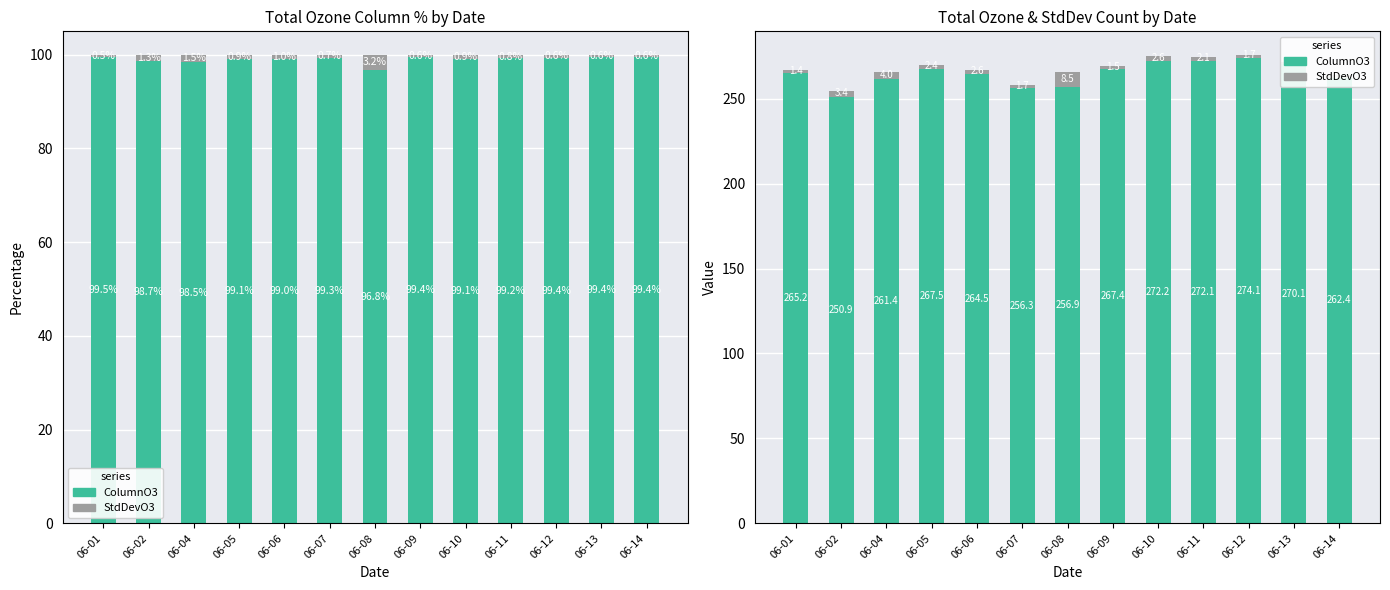

Is the value of StdDevO3 (top) at 06-11 greater than the value of StdDevO3 at 06-07?

No